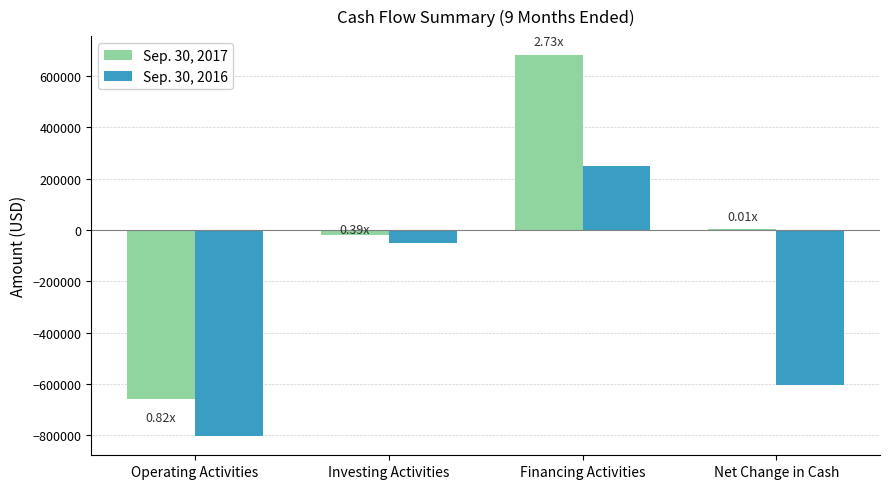

How many values in Sep. 30, 2016 are below zero?

3